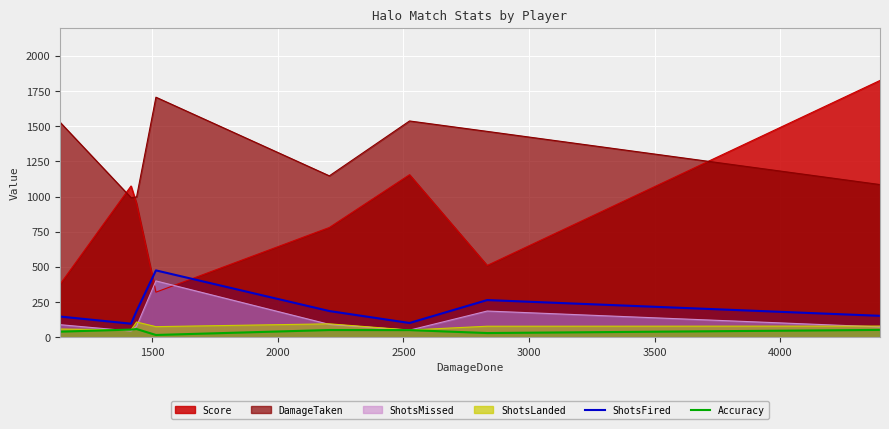

What is the highest value of the ShotsLanded series?

108.0